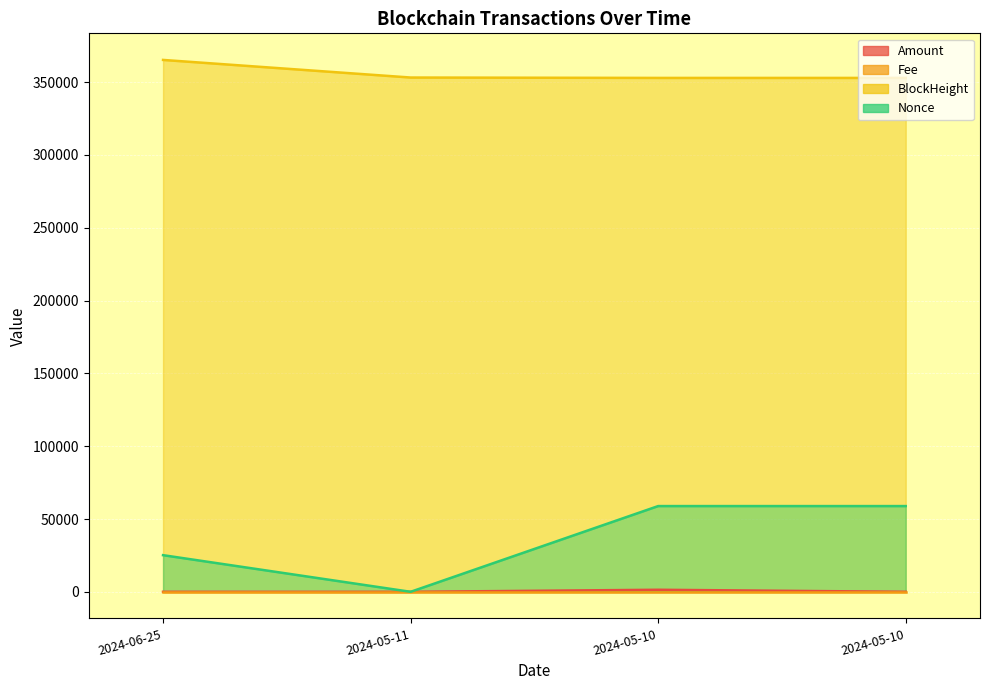

What is the sum of the BlockHeight values at 2024-05-10 18:57:00 and 2024-05-10 18:51:00?

705812.0